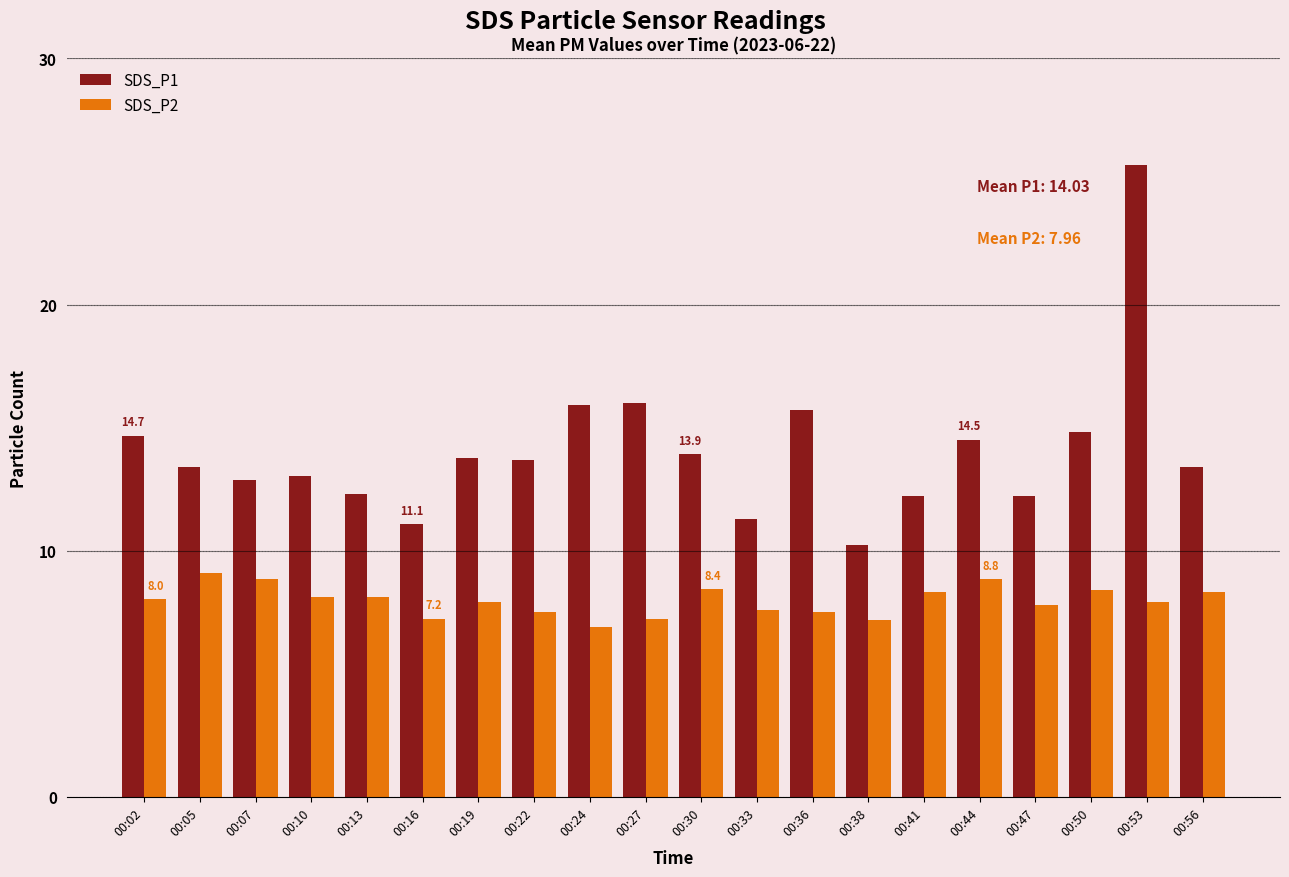

Rank the series by their average value, from lowest to highest.

SDS_P2, SDS_P1